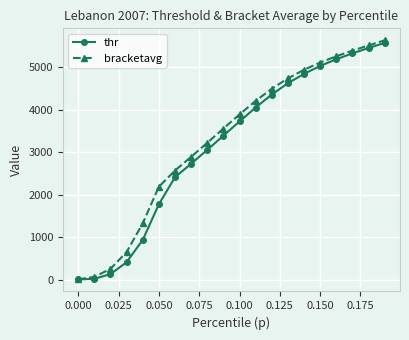

True or false: bracketavg has more than 1 interior local peaks.

False